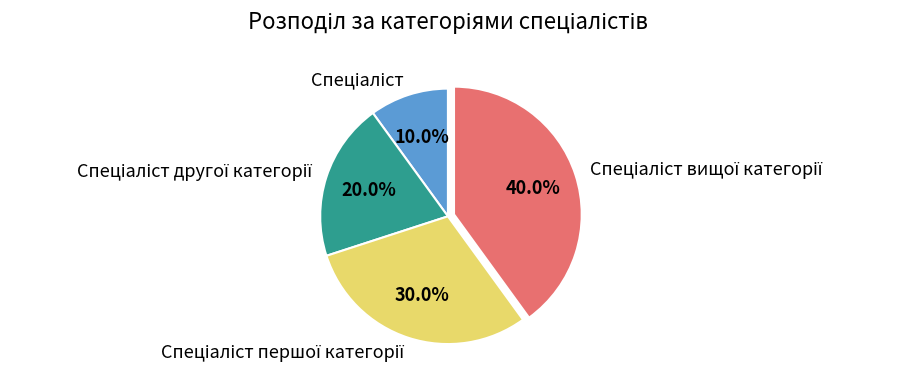

Does any single category account for the majority?

No